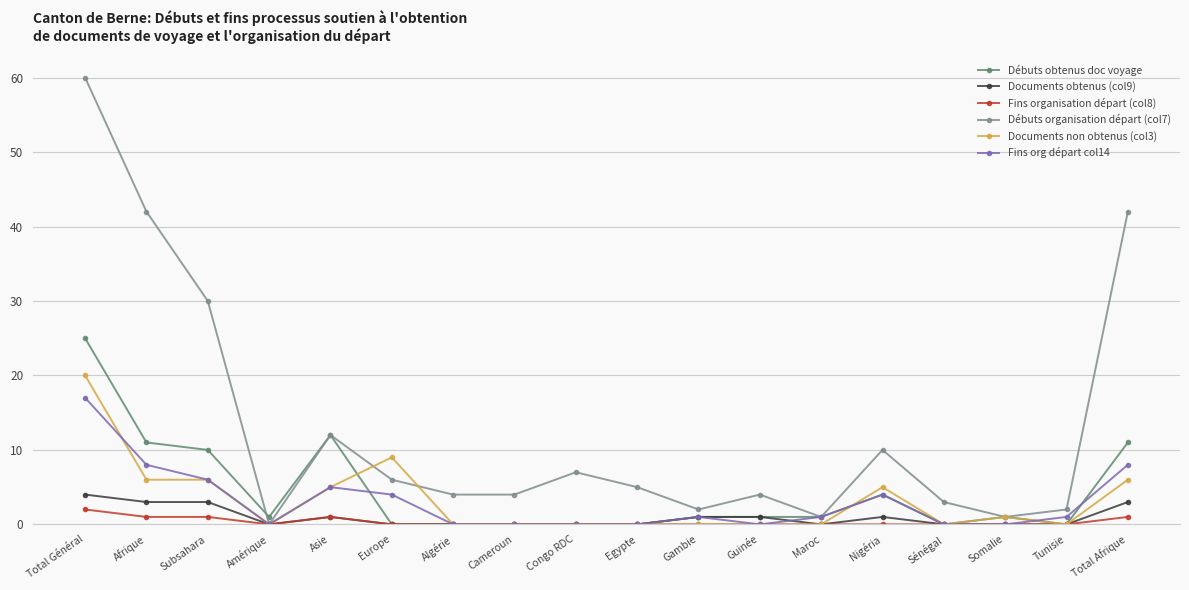

How many data points does each series have?

18